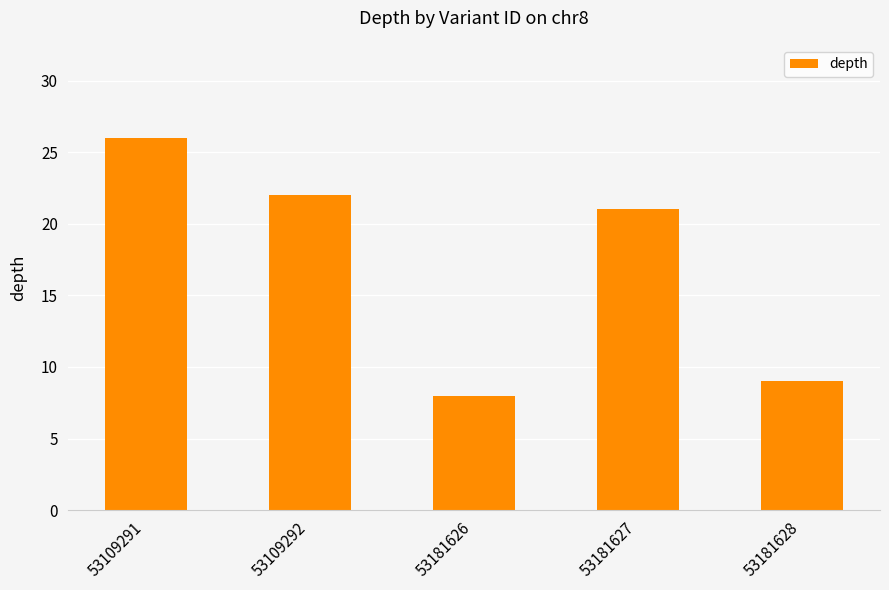

What is the value of the 4th bar from the left?

21